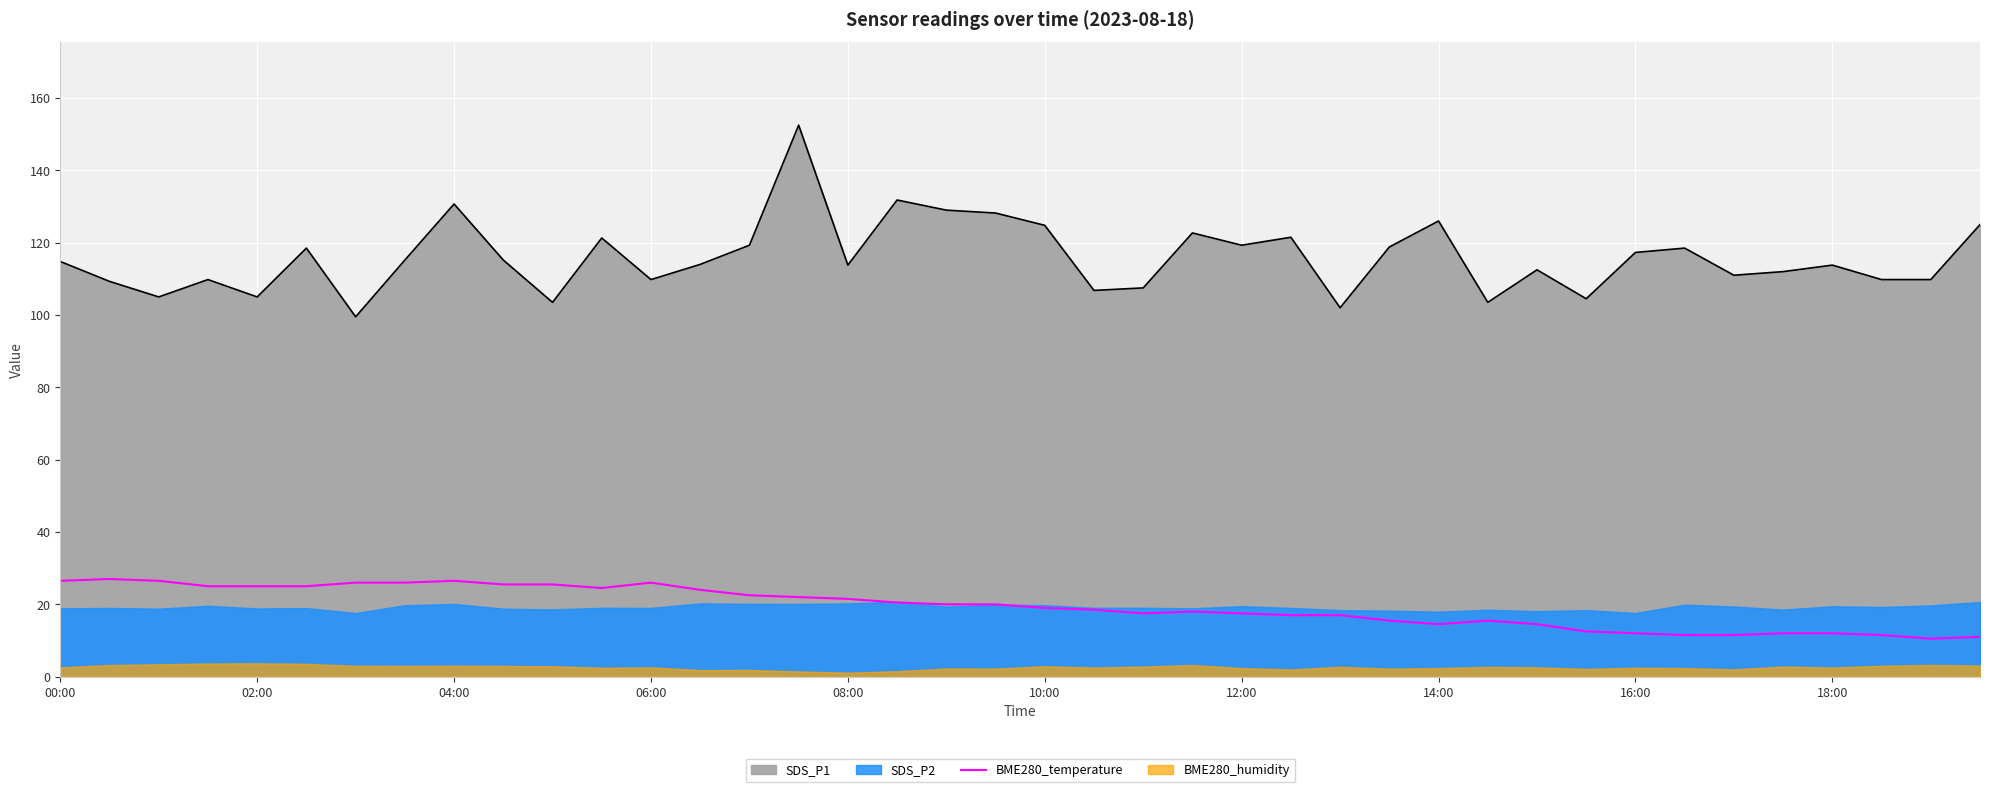

The SDS_P1 series shows 114.8 at 00:00. True or false?

True